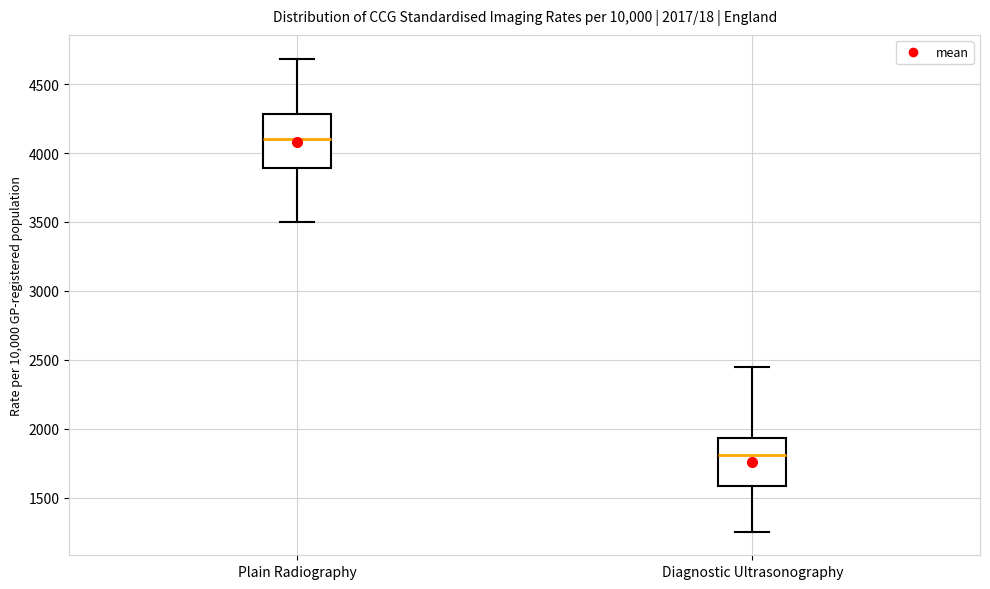

Which box's median line is the highest?

Plain Radiography